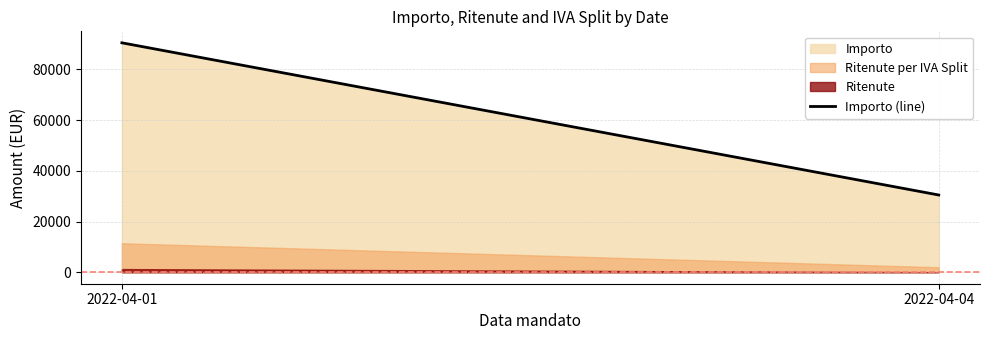

What is the difference between the values at 2022-04-01 and 2022-04-04?

60014.8